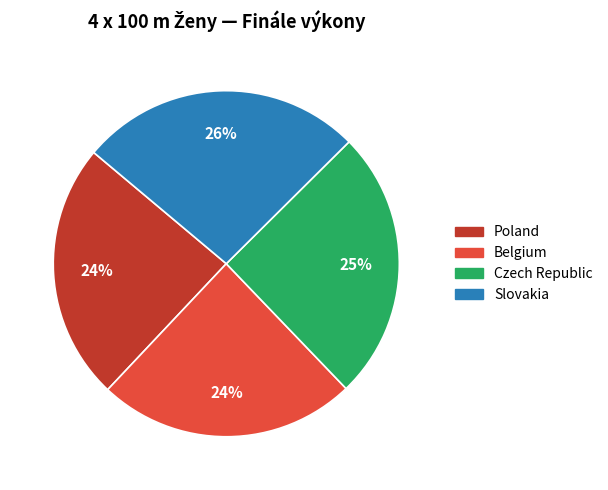

Which slice is the largest?

Slovakia